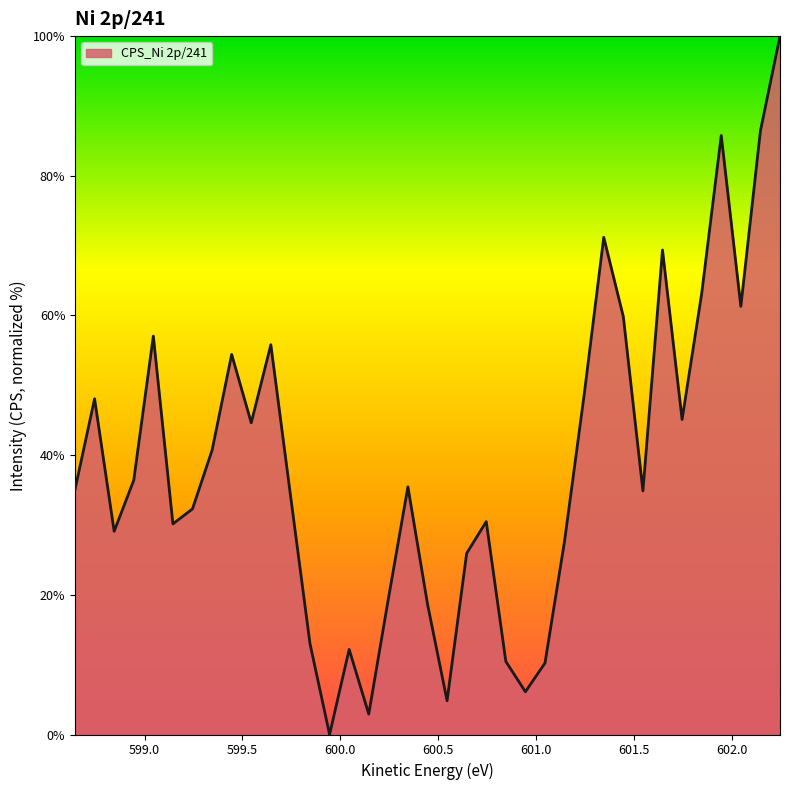

What is the maximum value shown in the chart?

100.0